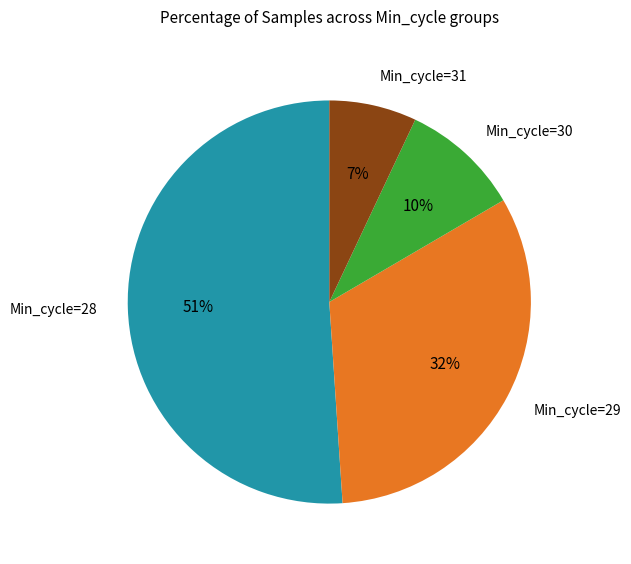

Is the sum of Min_cycle=30 and Min_cycle=28 greater than half?

Yes